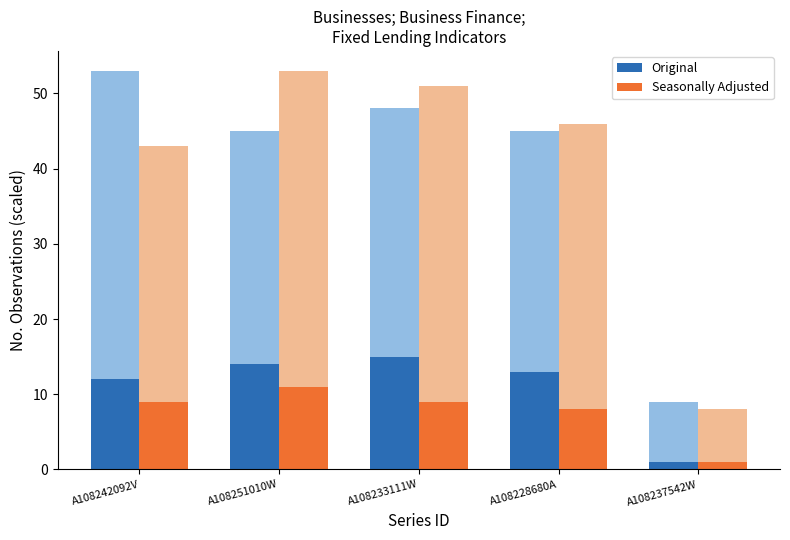

What is the sum of all Original values?

55